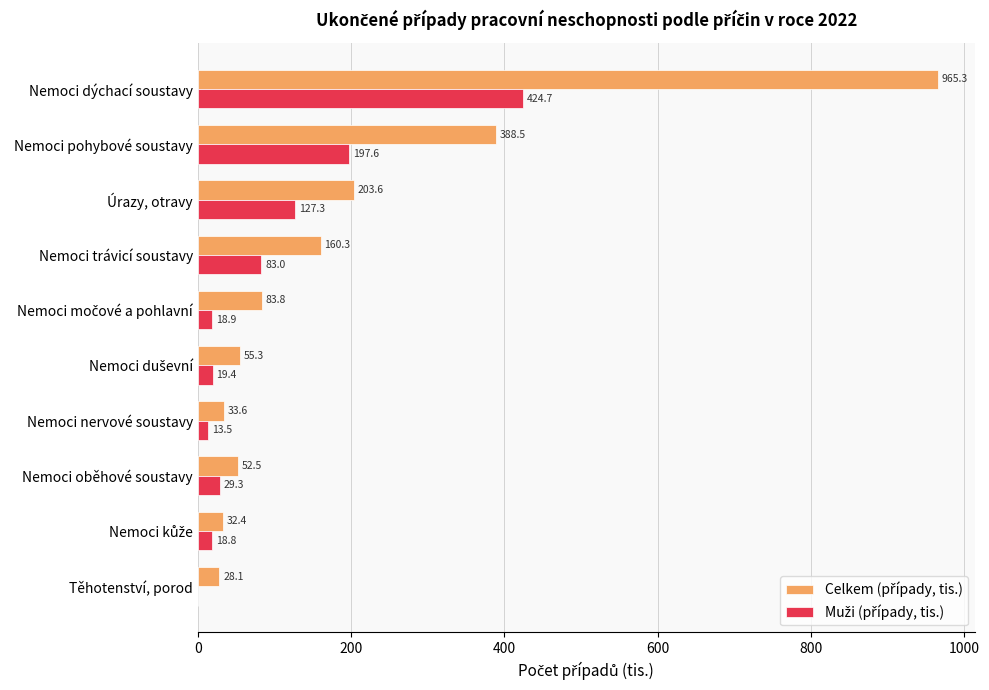

At which category is the sum across all series the highest?

Nemoci dýchací soustavy